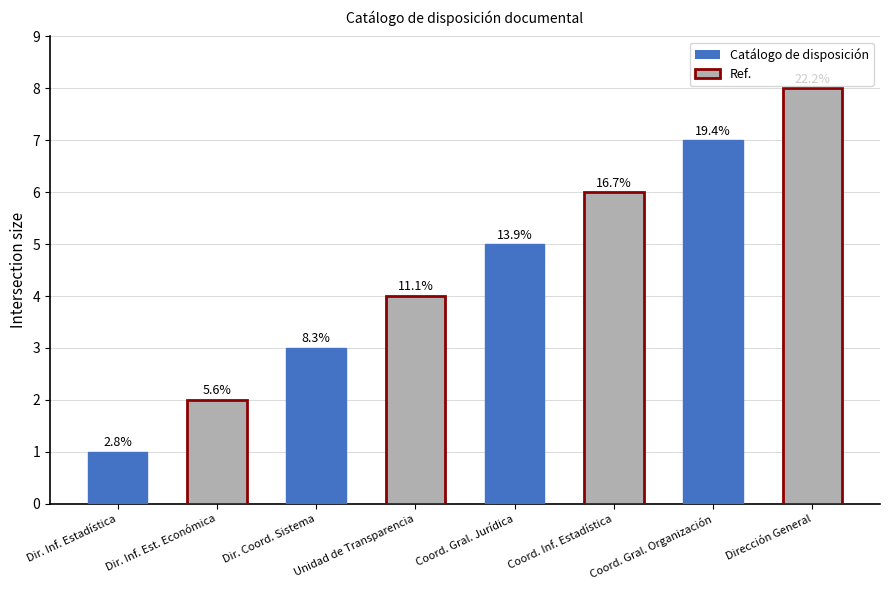

How many bars are there in total?

8